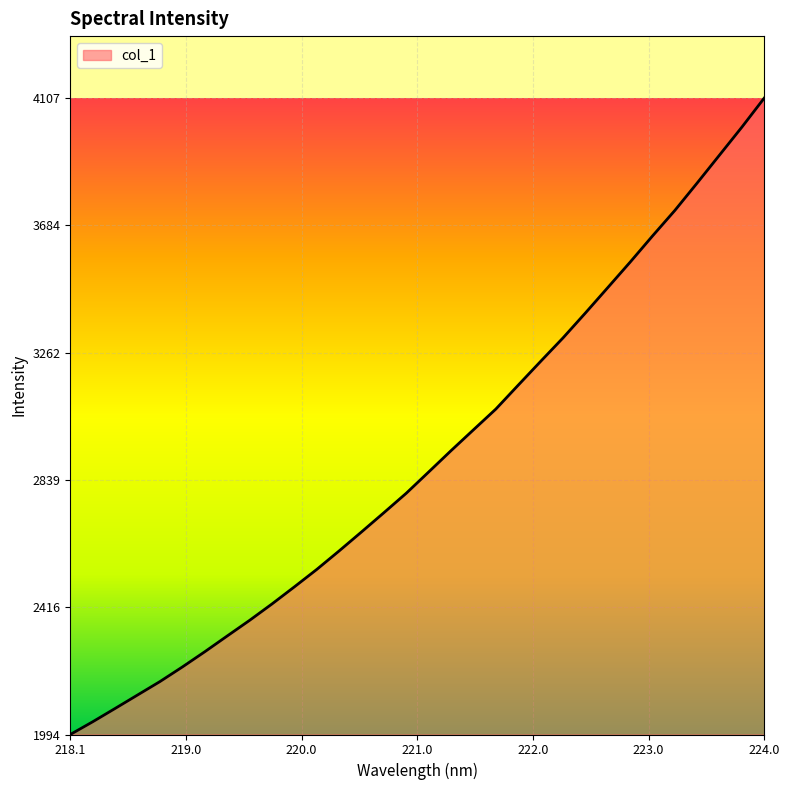

What is the difference between the maximum and minimum values?

2113.4